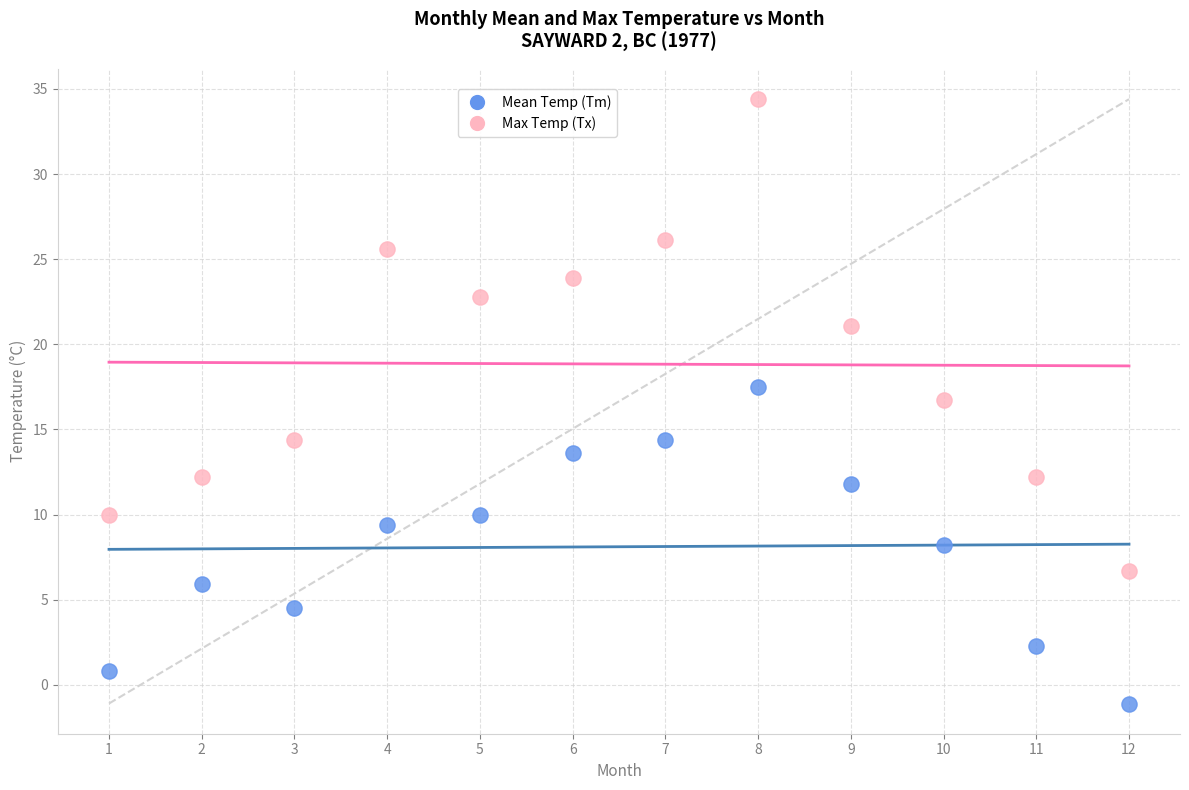

Across all data points, what is the range of X values (max minus min)?

11.0